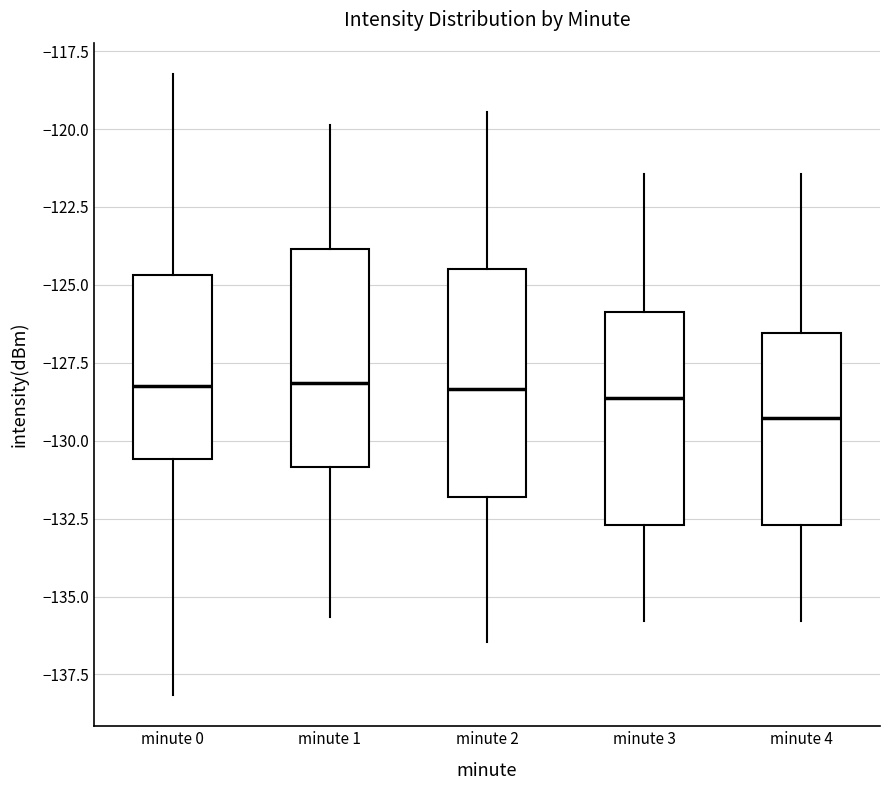

Reading left to right, transcribe this box plot: for each box, give where its median line is, the range the box spans, and where its two whiskers end, as read against the y-axis. The values are not printed on the chart, so give them approximately, as read against the axis.

minute 0: median -128.0, box -130.5 to -124.5, whiskers -138.0 to -118.0
minute 1: median -128.0, box -131.0 to -124.0, whiskers -135.5 to -120.0
minute 2: median -128.5, box -132.0 to -124.5, whiskers -136.5 to -119.5
minute 3: median -128.5, box -132.5 to -126.0, whiskers -136.0 to -121.5
minute 4: median -129.5, box -132.5 to -126.5, whiskers -136.0 to -121.5